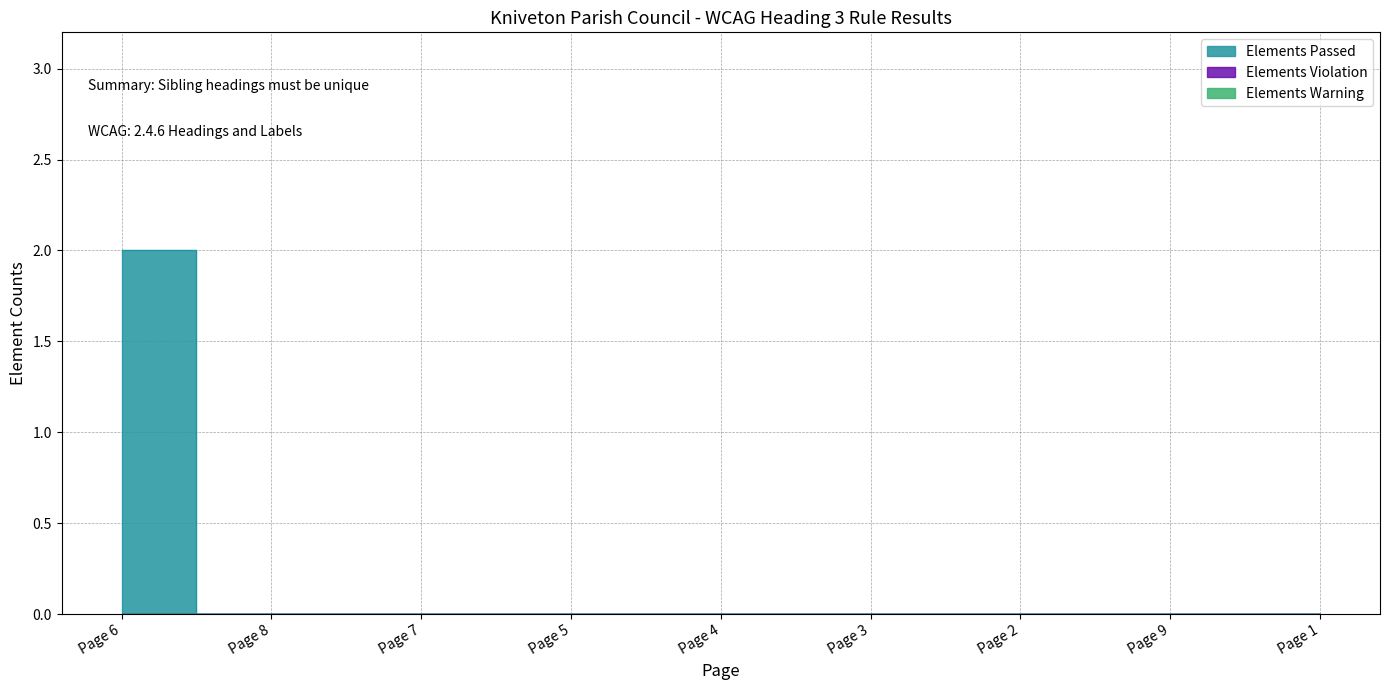

How many lines are shown in the chart?

3